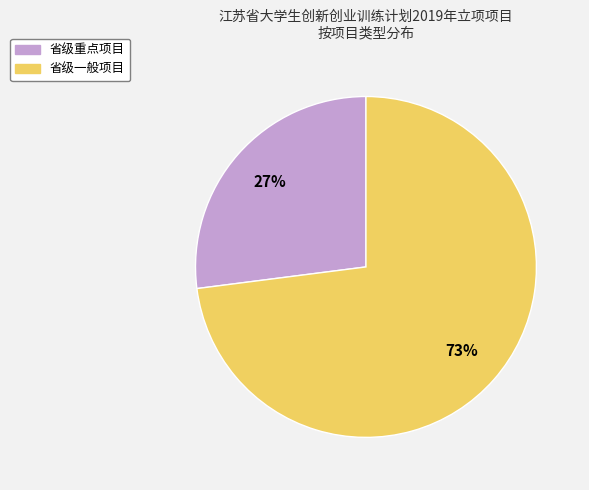

What percentage is the 省级重点项目 slice, to the nearest percent?

27%